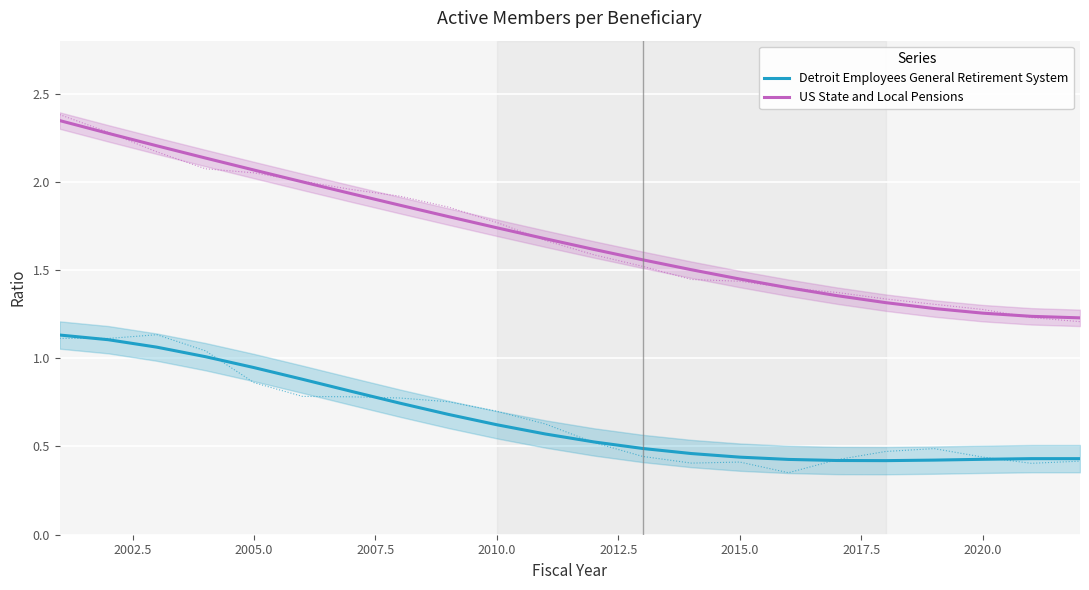

True or false: Detroit Employees General Retirement System and US State and Local Pensions cross at least once.

False